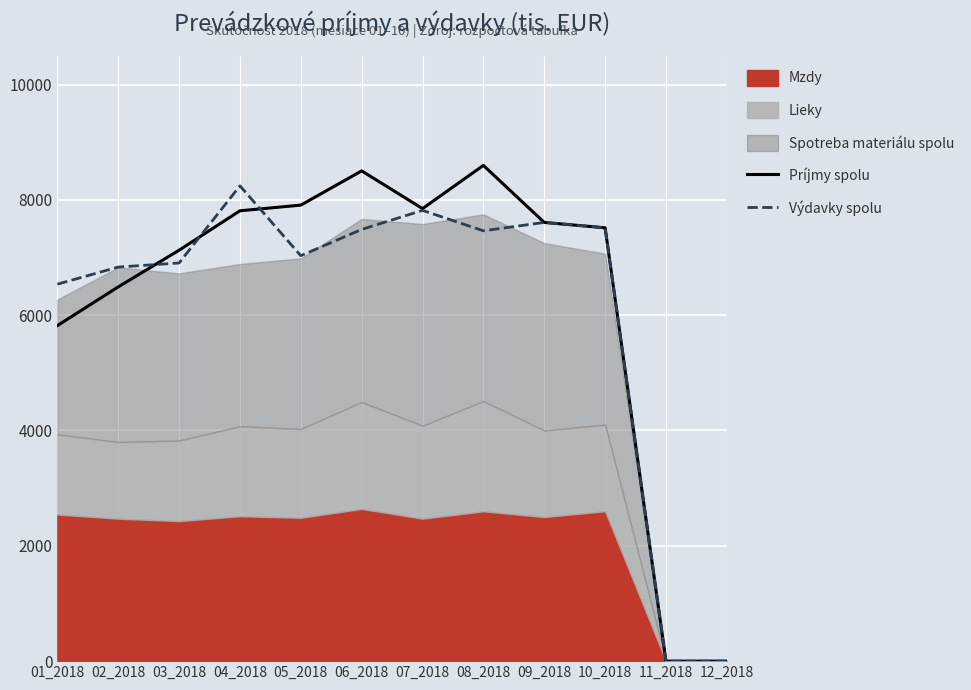

What is the value of the Príjmy spolu point at the 8th from the left?

8597